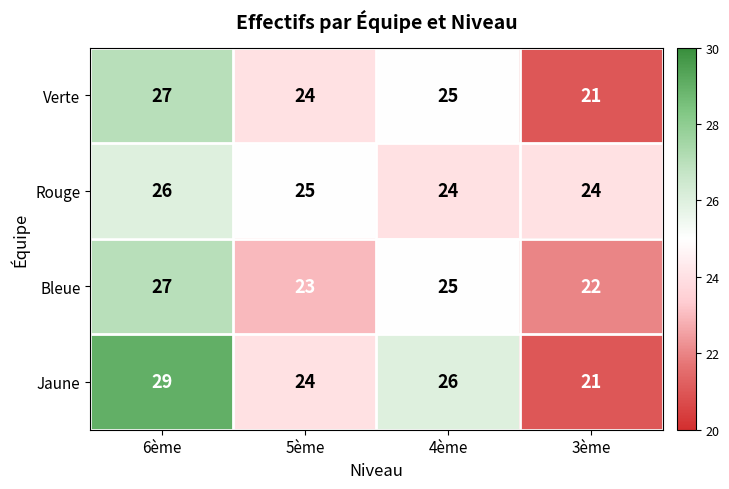

What value does the Rouge series have at 5ème?

25